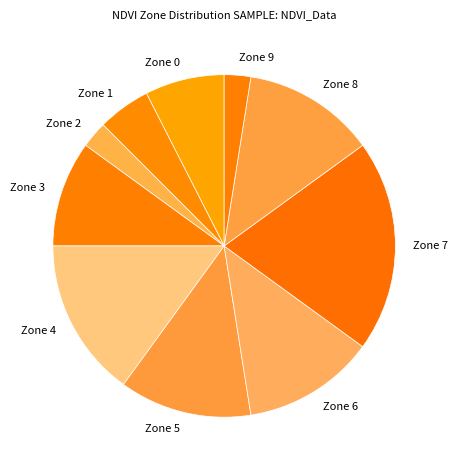

The Zone 5 slice represents 7% of the pie. True or false?

False